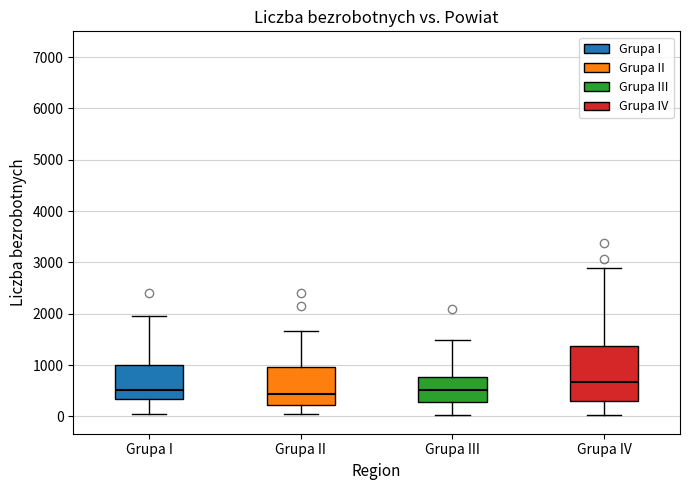

Reading left to right, read every box against the y-axis: the position of its median line, the range the box covers, and the ends of its whiskers. The values are not printed on the chart, so give them approximately, as read against the axis.

Grupa I: median 500, box 300 to 1000, whiskers 100 to 2000
Grupa II: median 400, box 200 to 1000, whiskers 0 to 1700
Grupa III: median 500, box 300 to 800, whiskers 0 to 1500
Grupa IV: median 700, box 300 to 1400, whiskers 0 to 2900